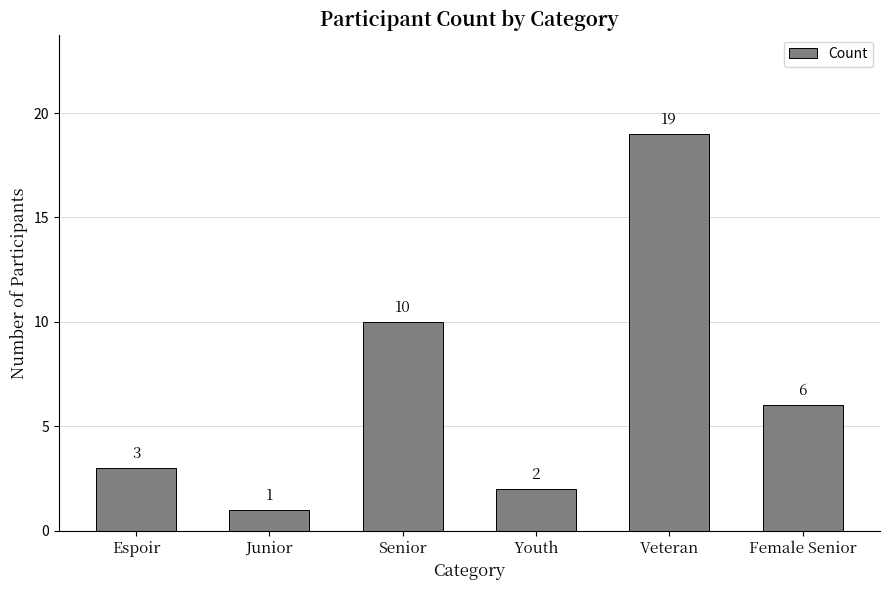

How many values are below 6?

3